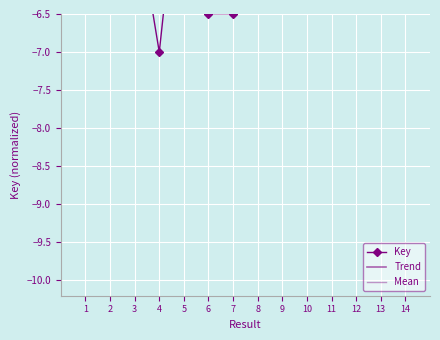

What is the difference between the second highest and minimum values?

3.0